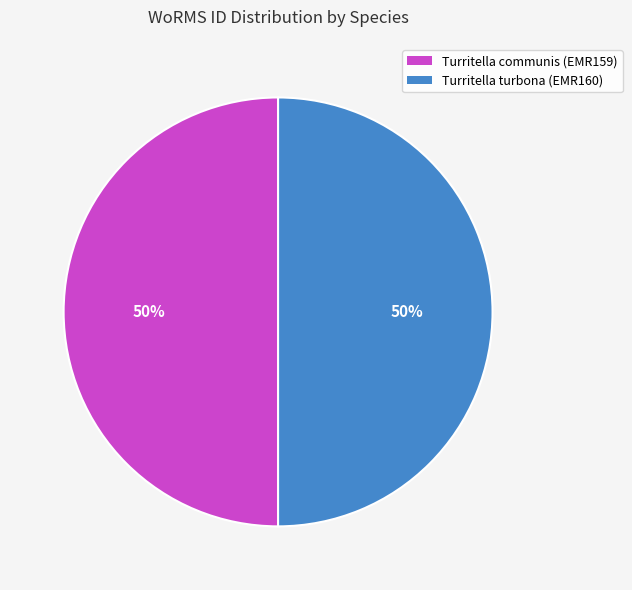

To the nearest percent, what percentage of the pie is Turritella turbona (EMR160)?

50%